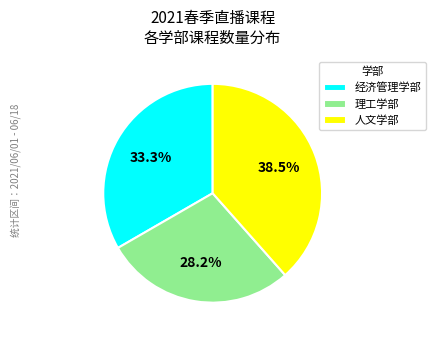

Does 人文学部 account for over 50% of the chart?

No